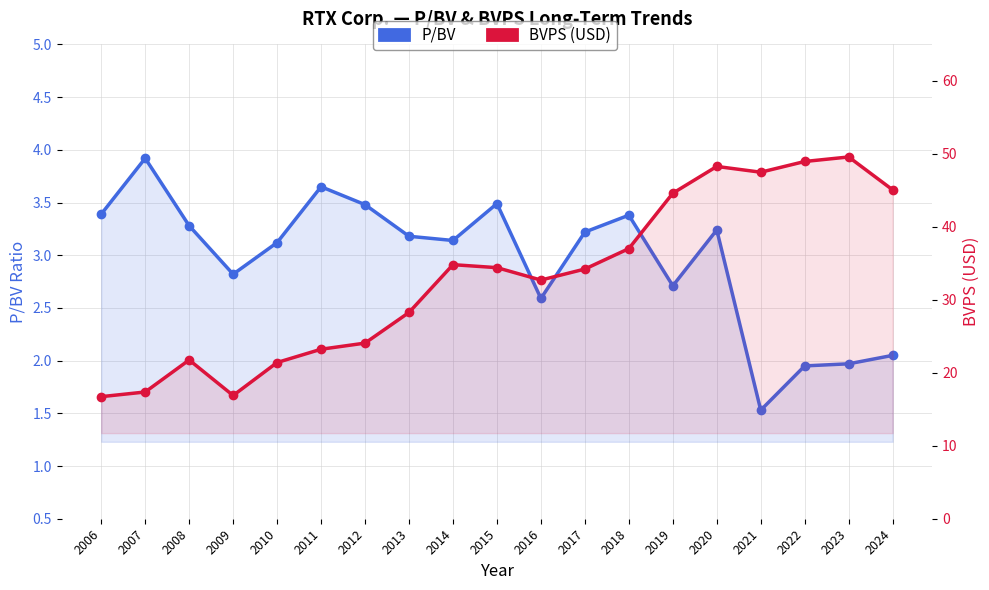

What are all the series names shown in the legend?

P/BV, BVPS